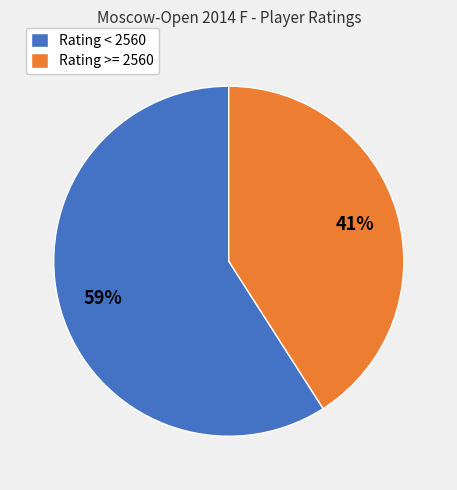

To the nearest percent, what is the difference between the largest and smallest slice percentages?

18%